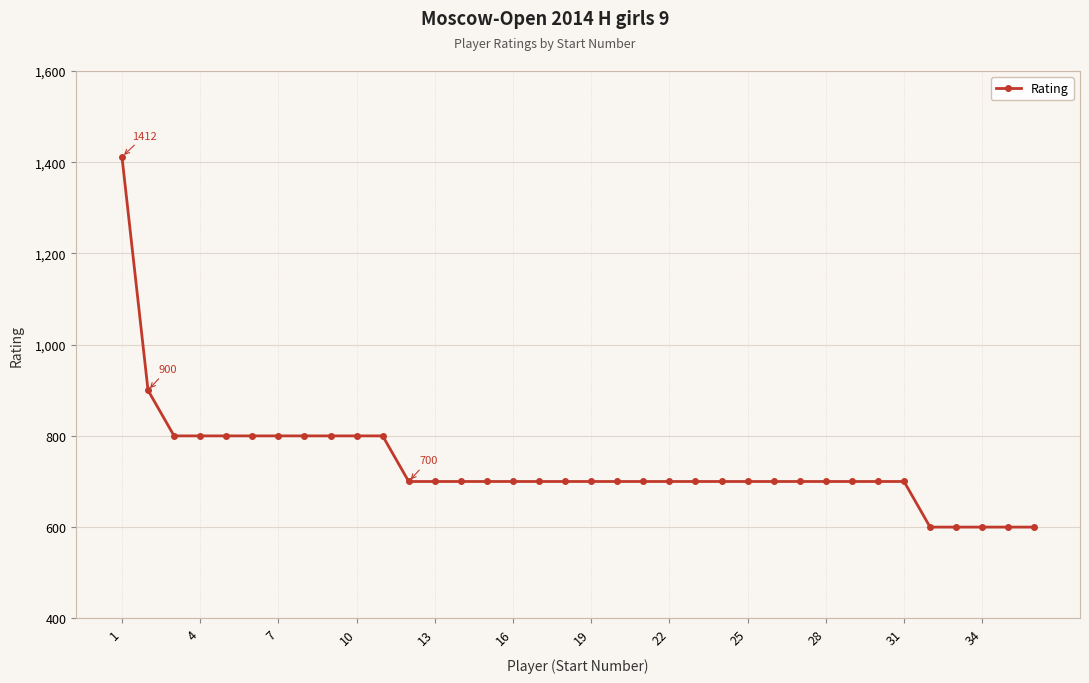

How many series are shown in this chart?

1